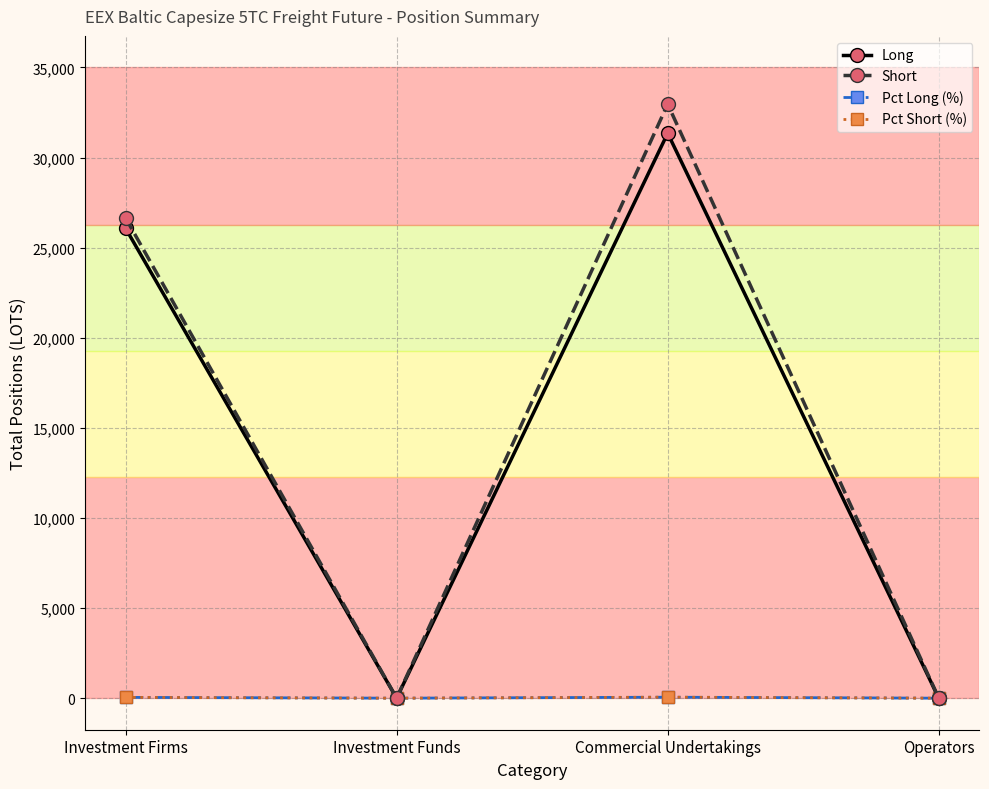

Where is Short nearest to the value 16481?

Investment Firms